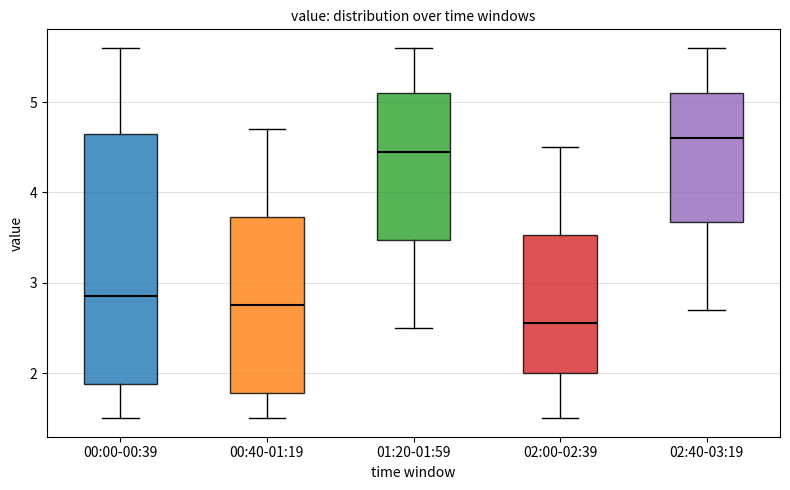

Comparing the boxes themselves (not the whiskers), which one is the tallest?

00:00-00:39